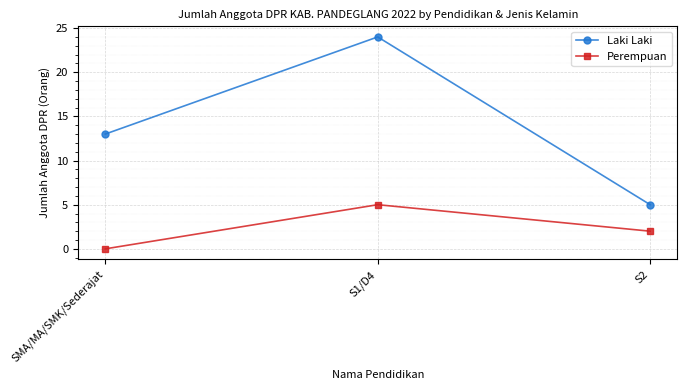

True or false: Laki Laki has a value of 3 at SMA/MA/SMK/Sederajat.

False